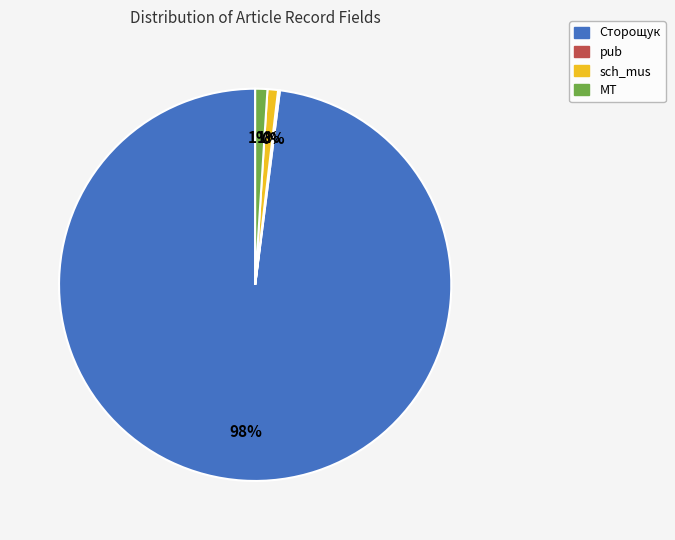

True or false: sch_mus accounts for 1% of the total.

True